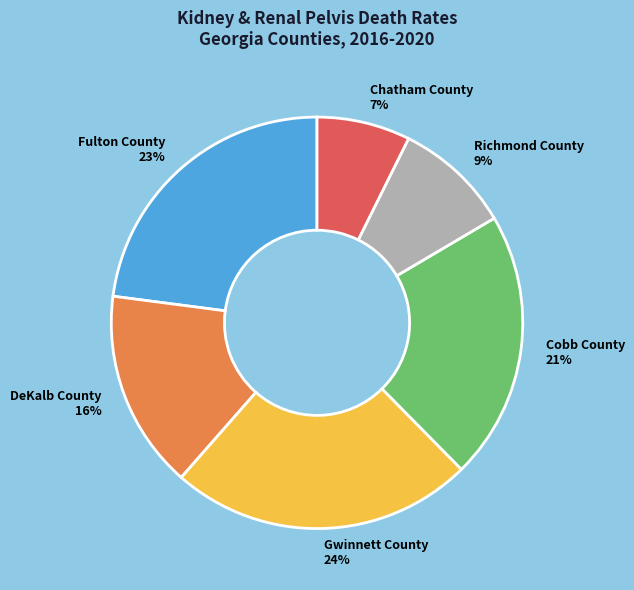

Approximately how many times larger is the value at Fulton County compared to Gwinnett County?

1.0